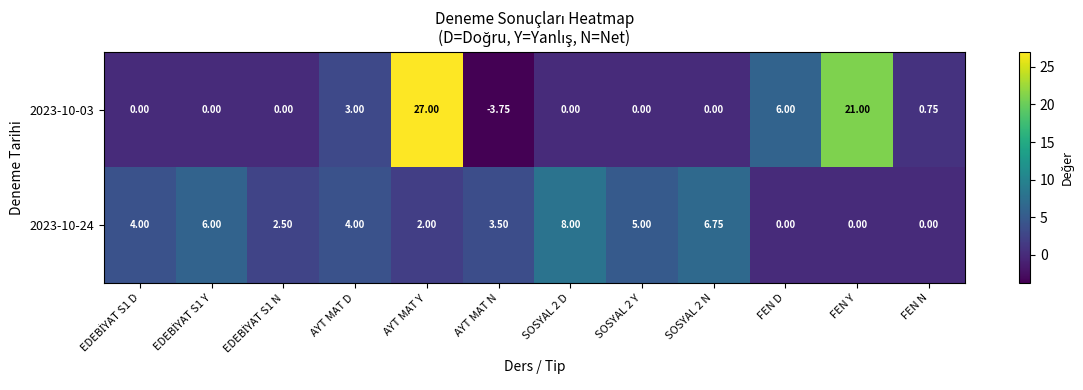

Rank the series at SOSYAL 2 D from lowest to highest value.

2023-10-03, 2023-10-24